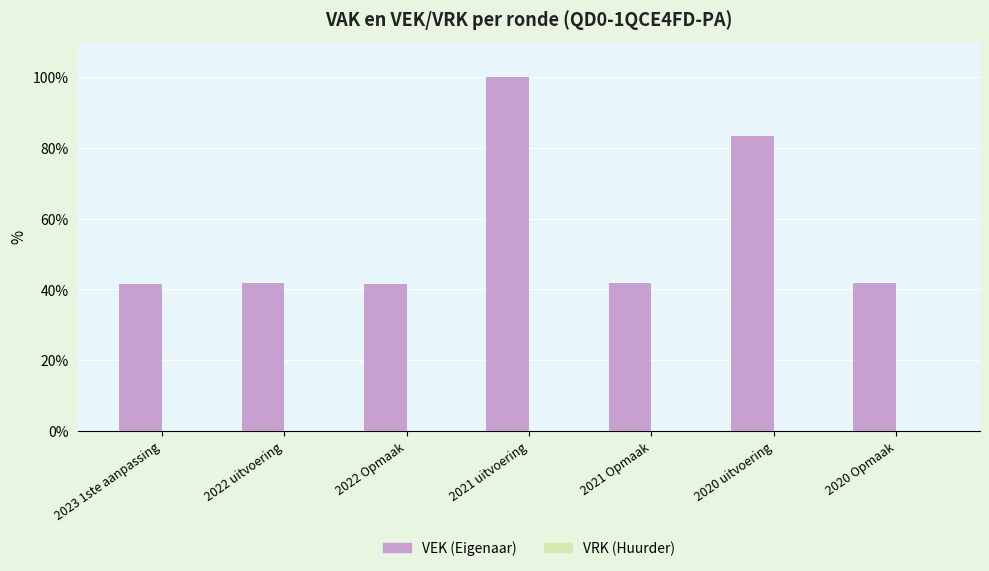

What is the label of the 4th bar from the left?

2021 uitvoering